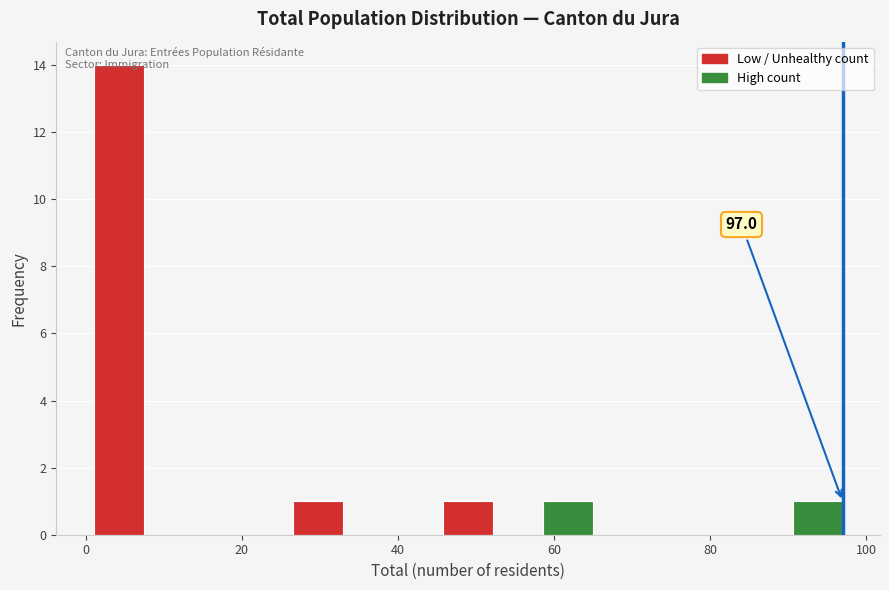

Around what value on the x-axis is the tallest bar? Give the approximate position of its centre, as read against the axis.

4